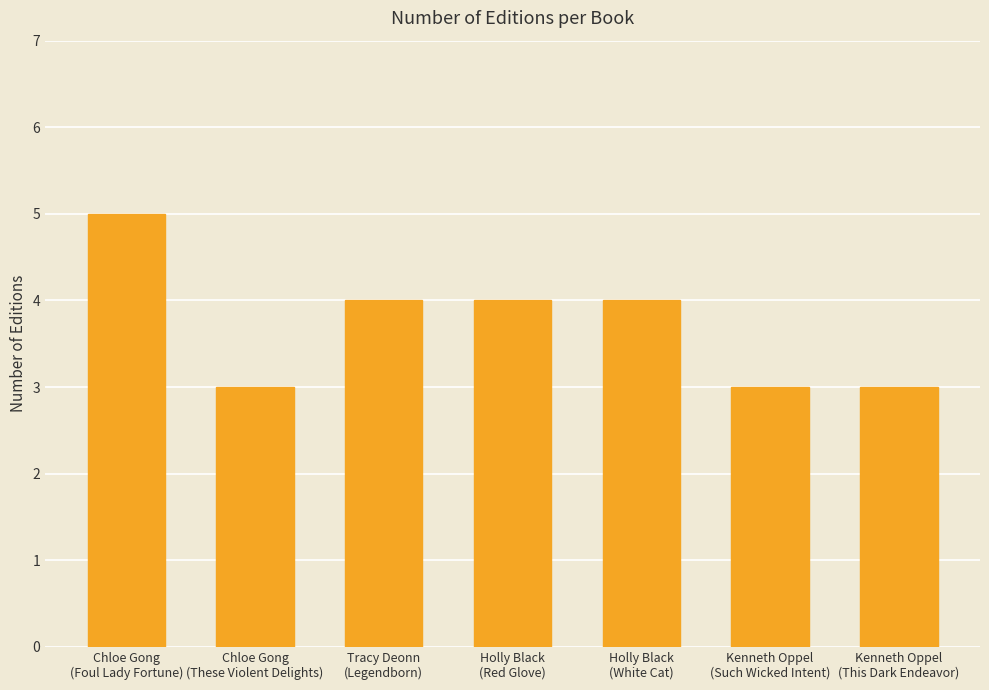

What is the smallest value displayed?

3